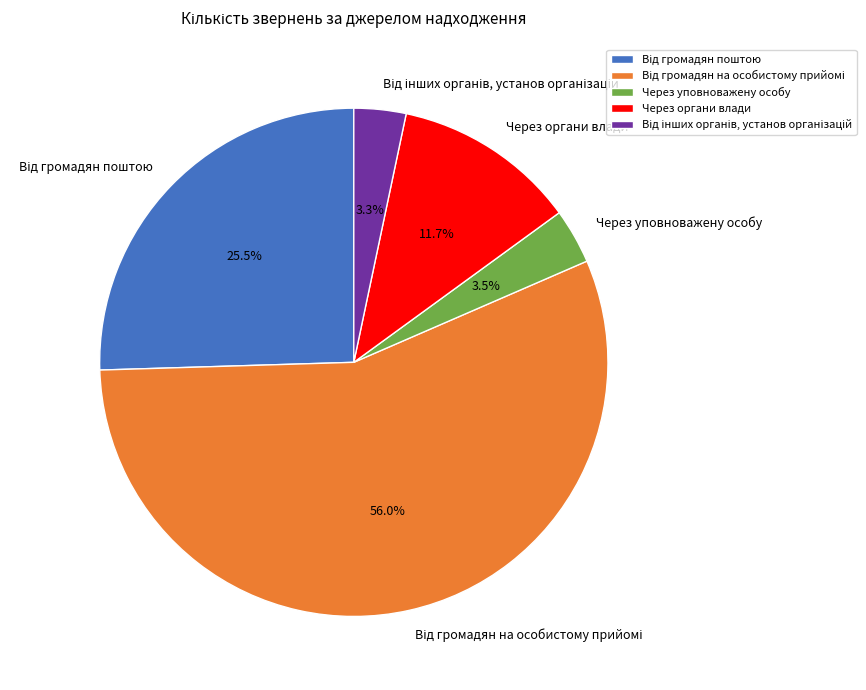

Is there any slice that represents more than half of the pie?

Yes